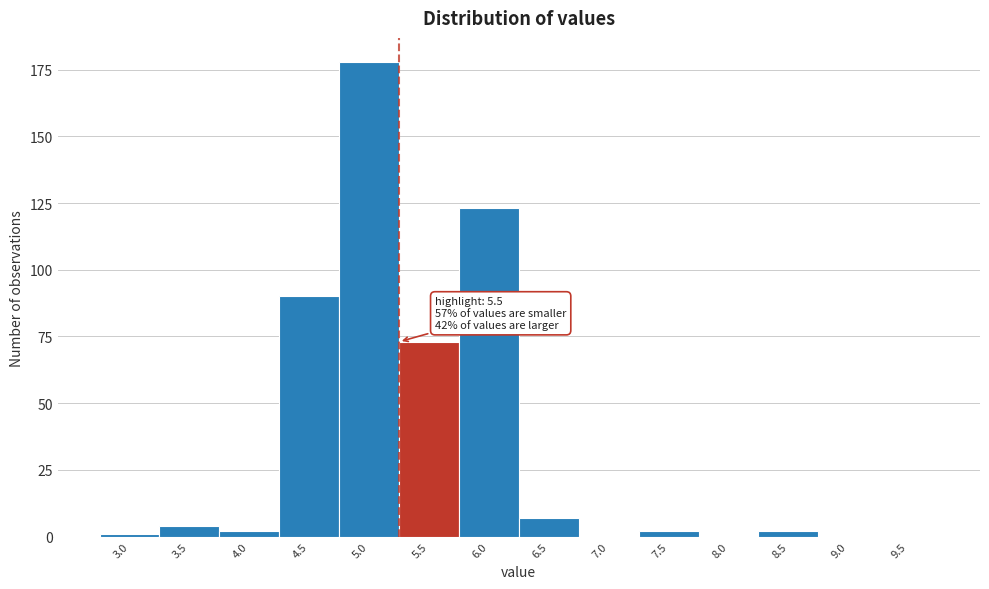

Reading right to left, extract all data points from this chart.

9.5=0	9.0=0	8.5=2	8.0=0	7.5=2	7.0=0	6.5=7	6.0=123	5.5=73	5.0=178	4.5=90	4.0=2	3.5=4	3.0=1